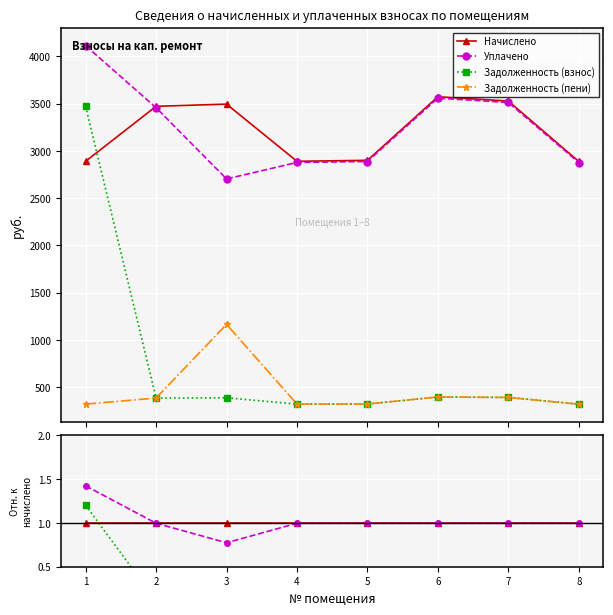

How many data points does each series have?

8